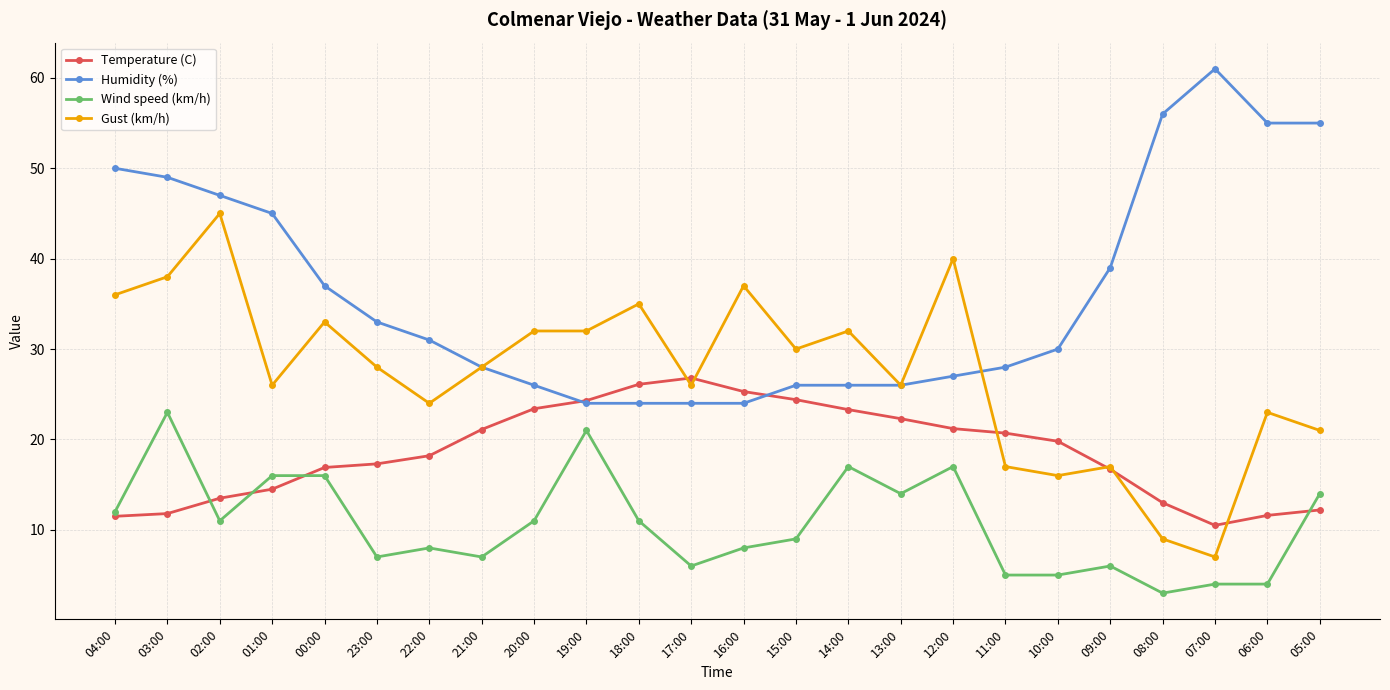

Which series changed the most between 17:00 and 14:00?

Wind speed (km/h)